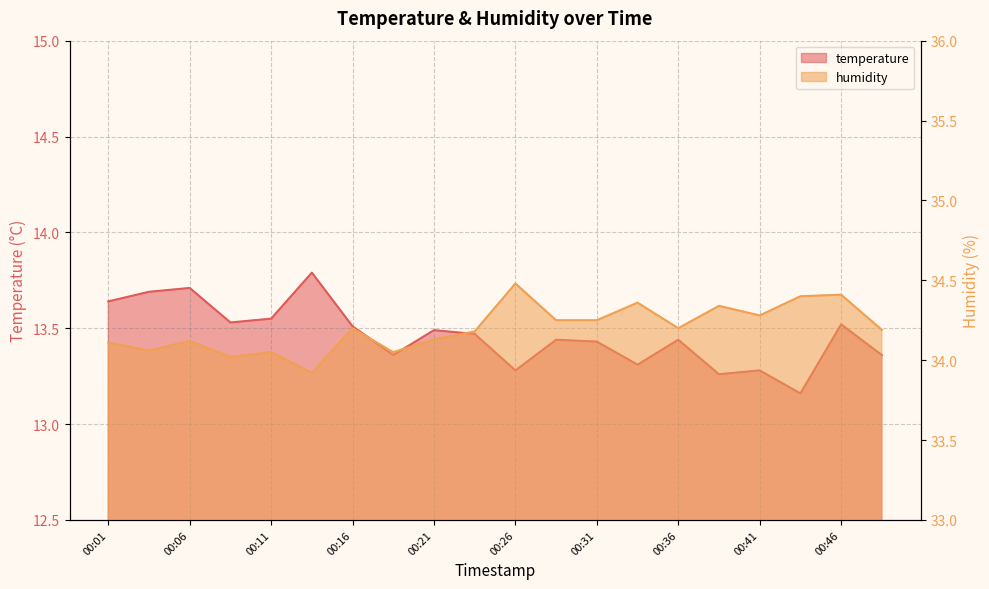

What is the value of the temperature point at the 11th from the left?

13.3